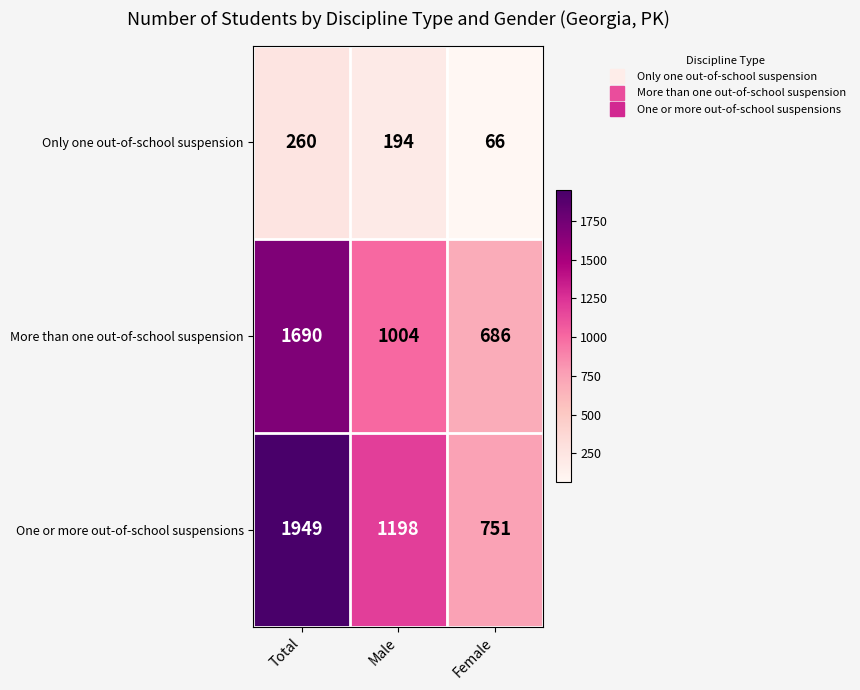

At which label does One or more out-of-school suspensions reach its minimum?

Female